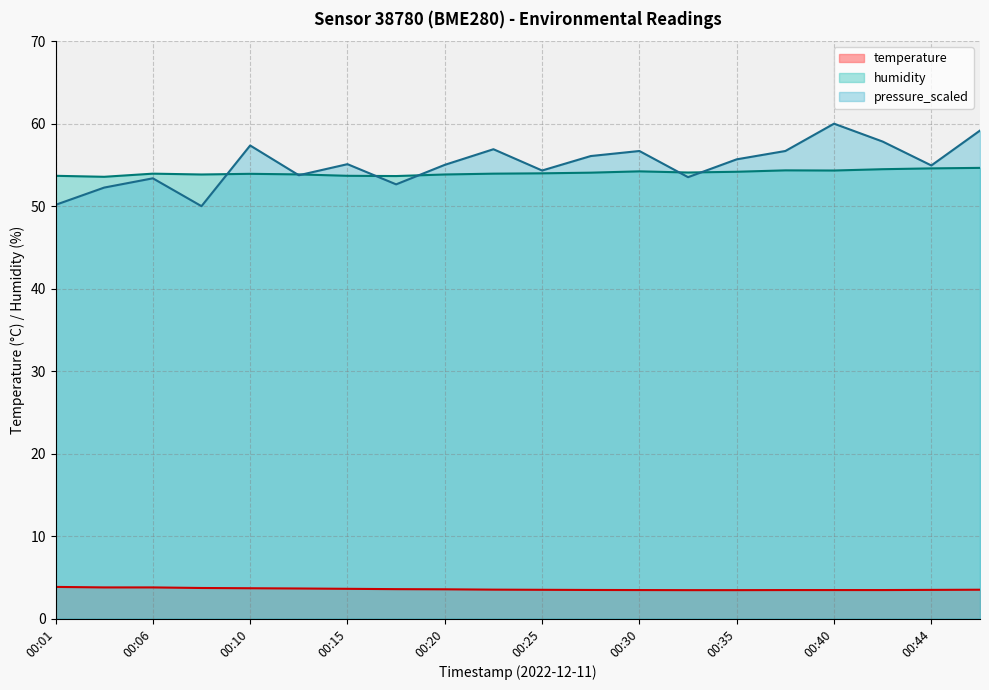

True or false: humidity and pressure_scaled cross at least once.

True